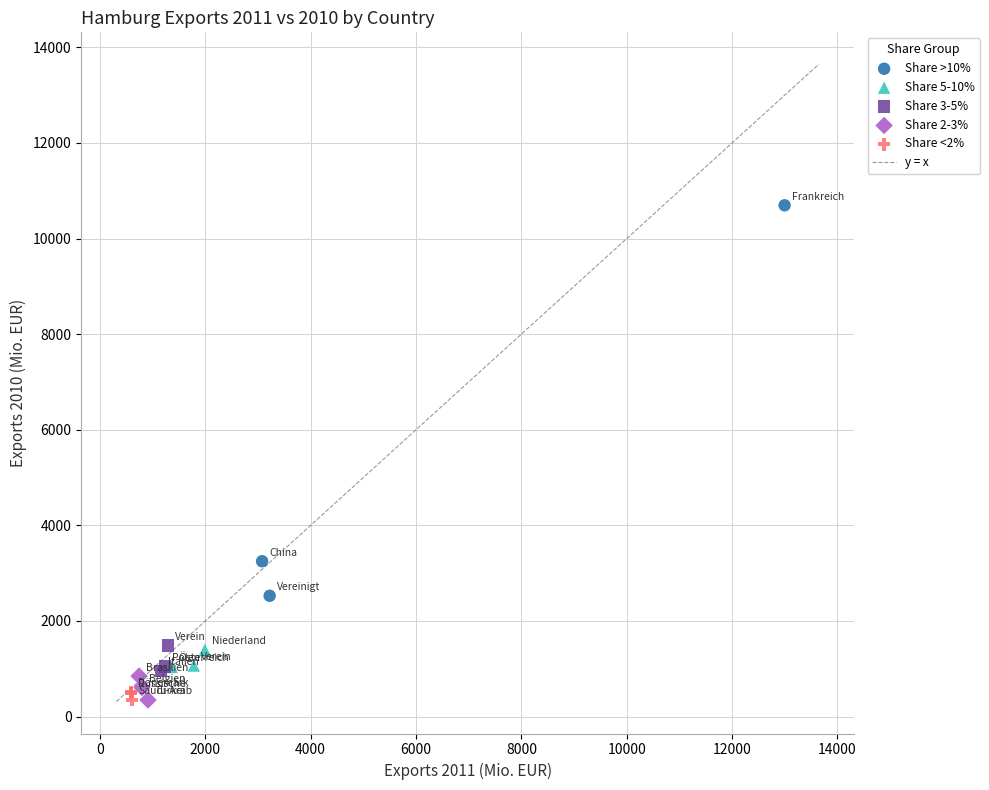

Which series has the widest spread of Y values?

Share >10%